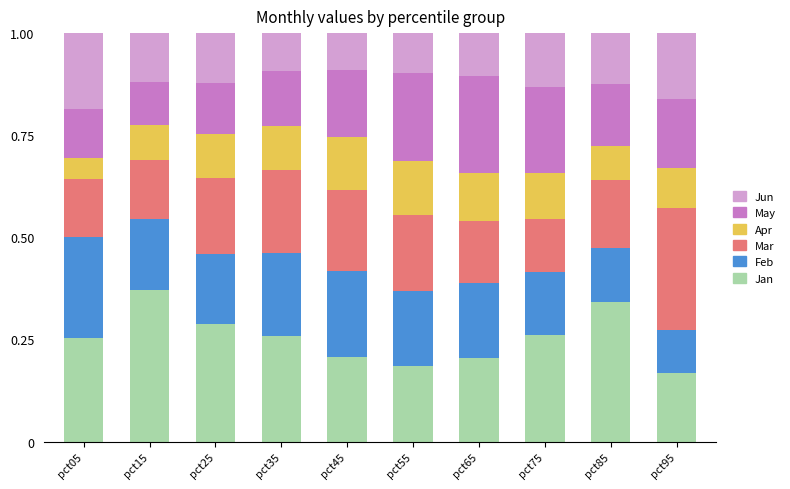

The value of Jan at pct95 is 0.2. True or false?

True